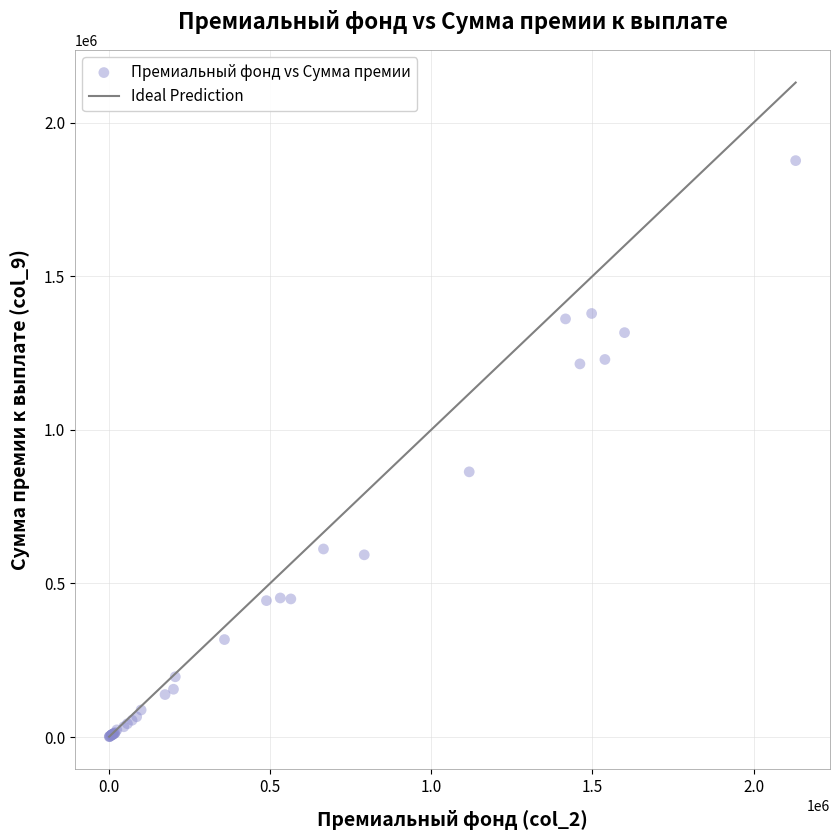

What Y value in the scatter plot is closest to 938586?

863117